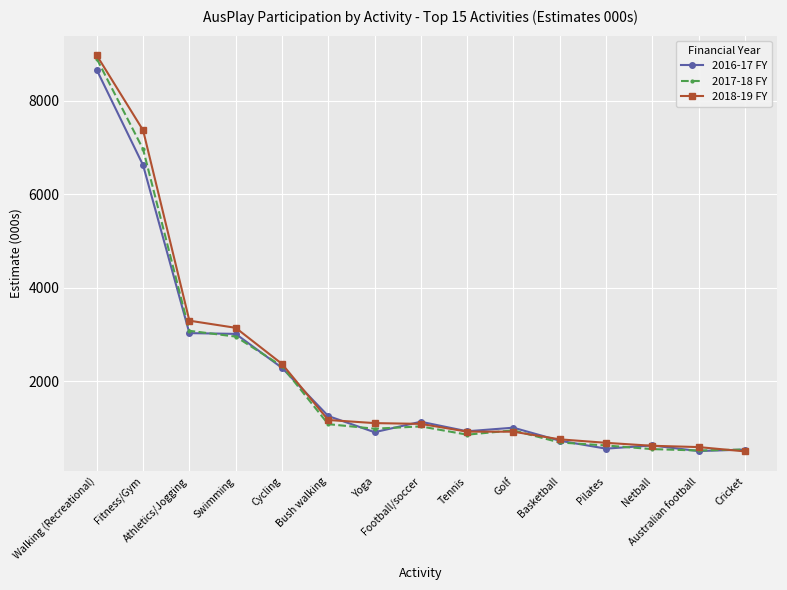

How many values in the 2016-17 FY series exceed 1002?

8